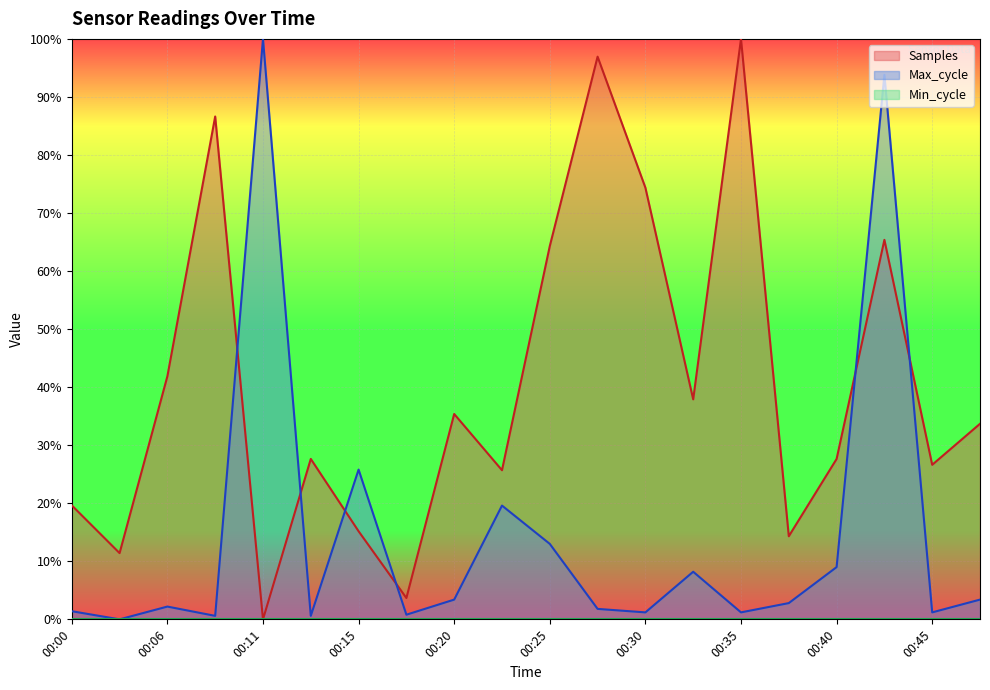

True or false: Samples has a value of 7.6 at 00:40.

False